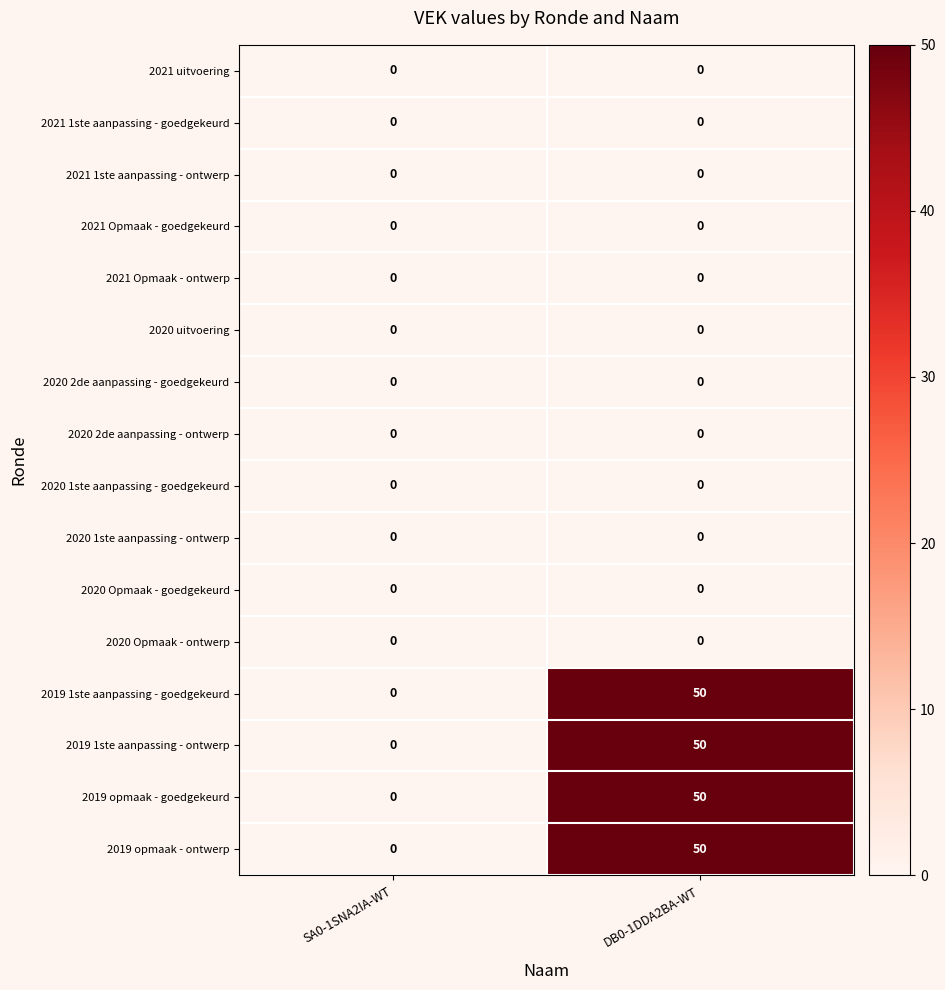

What is the total value across all series at DB0-1DDA2BA-WT?

200